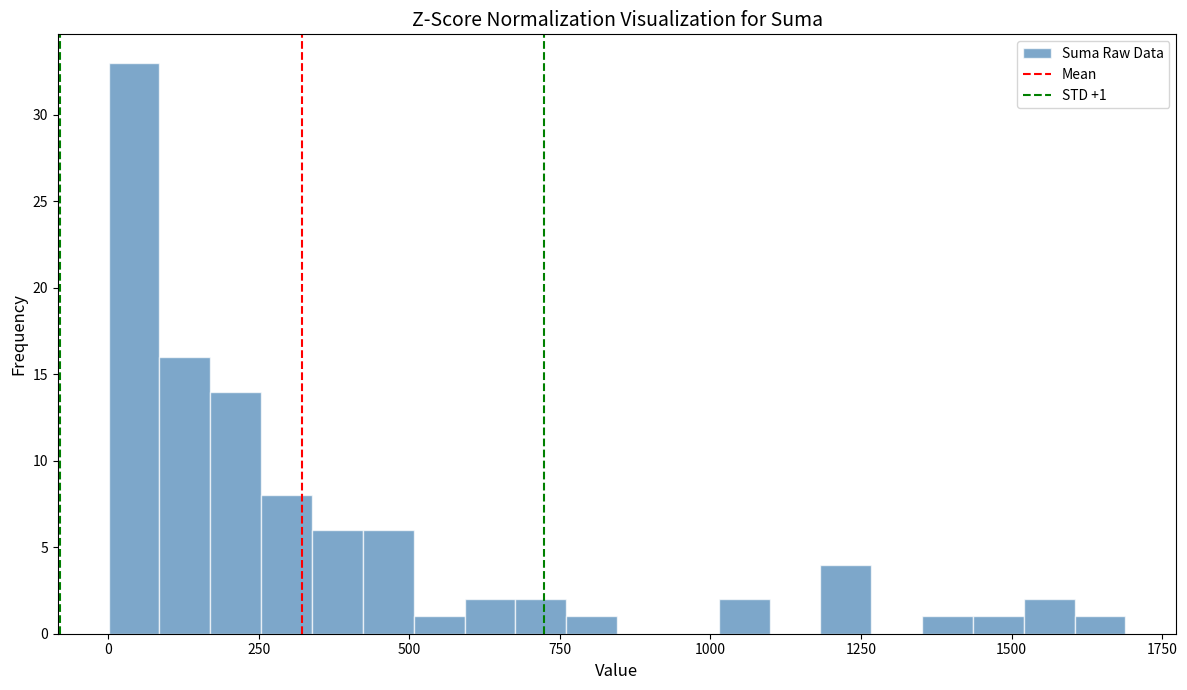

Around what value on the x-axis is the tallest bar? Give the approximate position of its centre, as read against the axis.

50